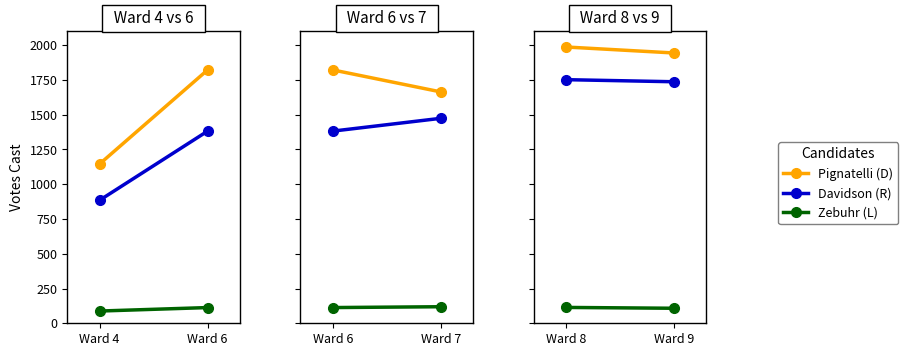

The Pignatelli (D) series shows 1343 at Ward 8. True or false?

False